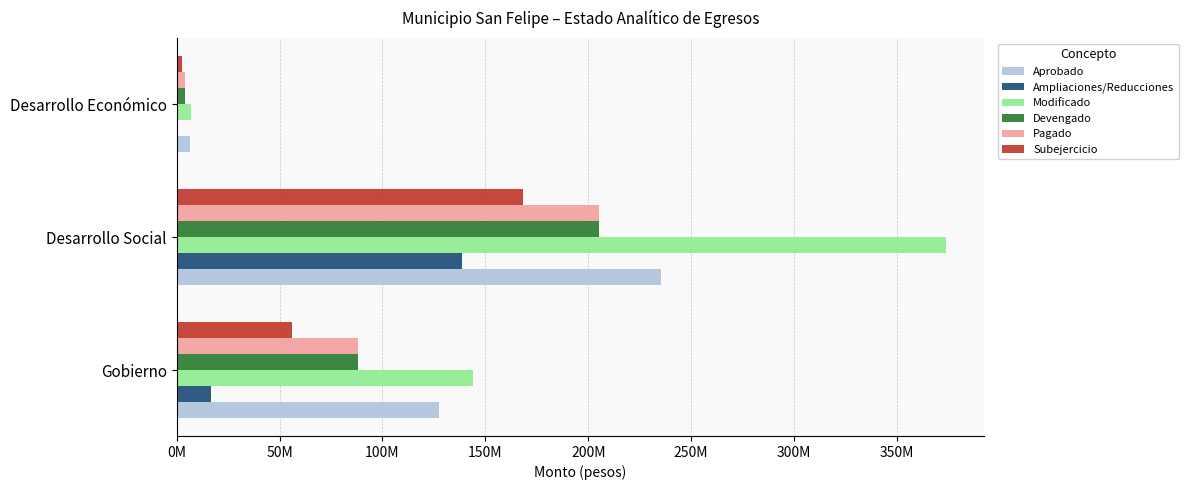

At which category is the sum across all series the highest?

Desarrollo Social